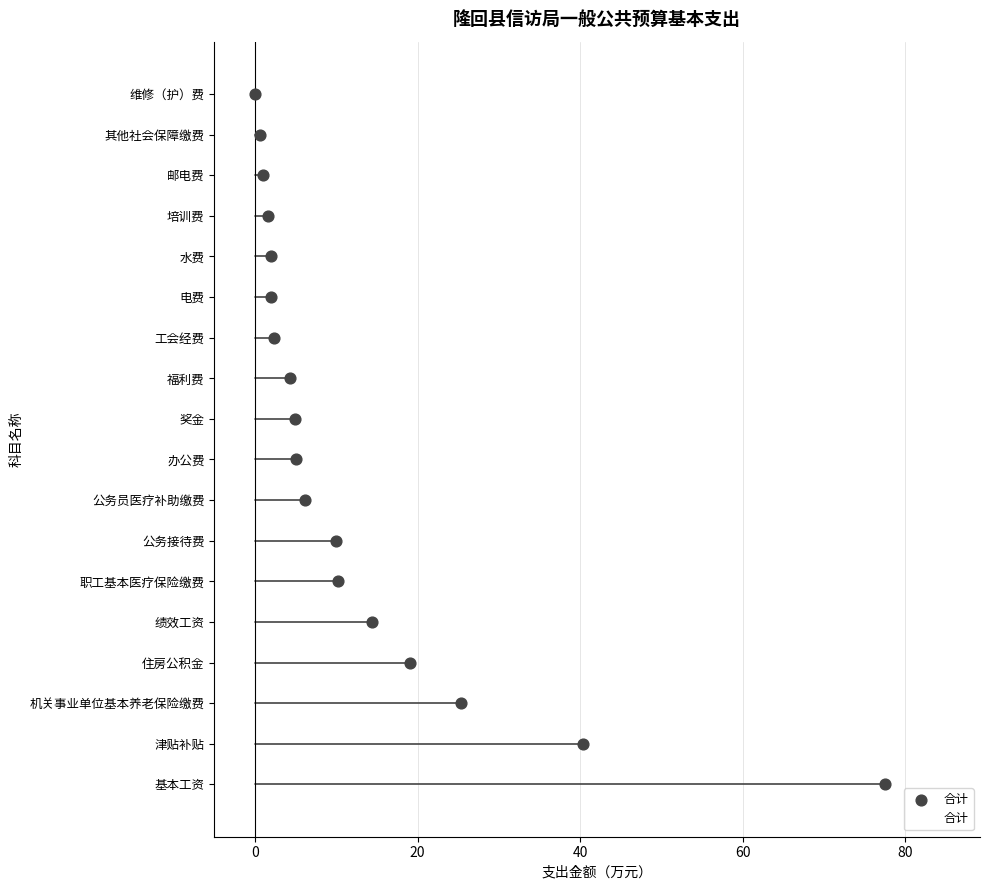

Between 住房公积金 and 水费, which is larger?

住房公积金